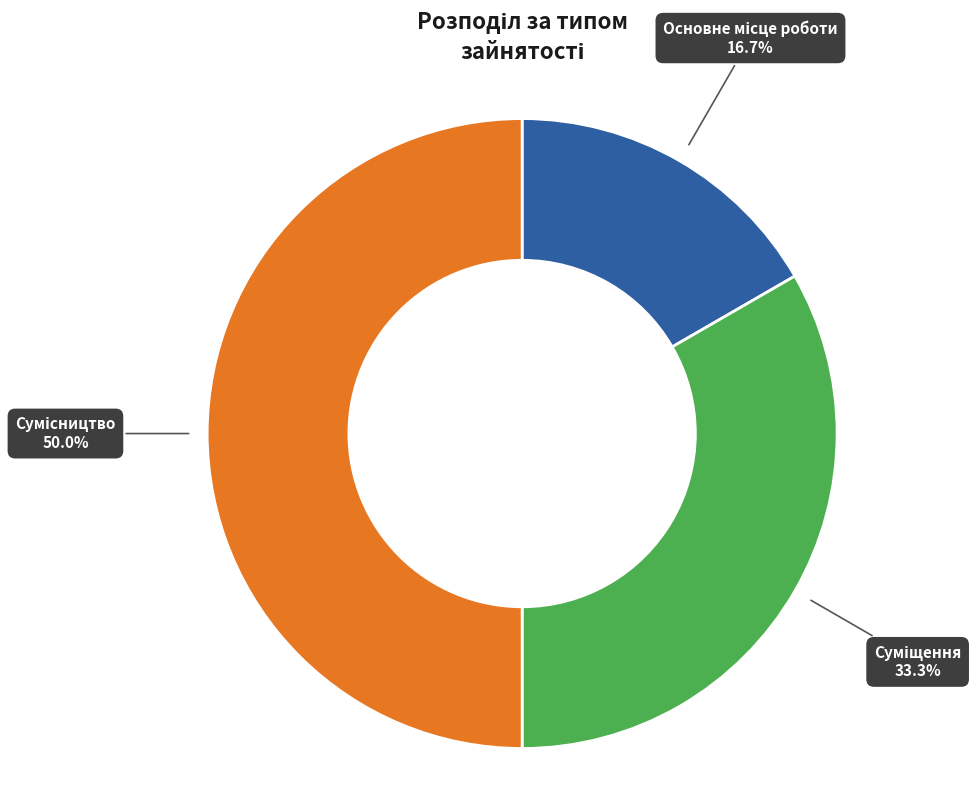

How many slices are in this pie chart?

3